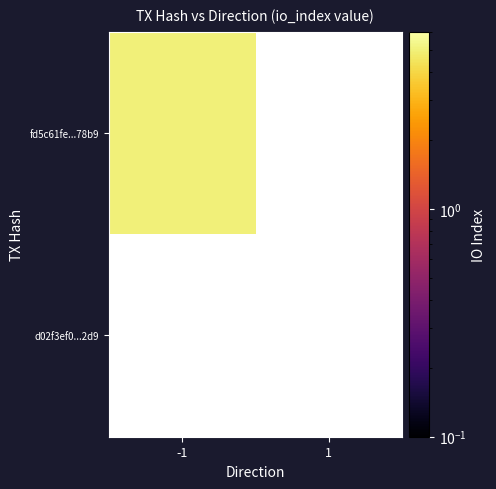

List the series in order of their peak value, highest first.

fd5c61fe...78b9, d02f3ef0...2d9